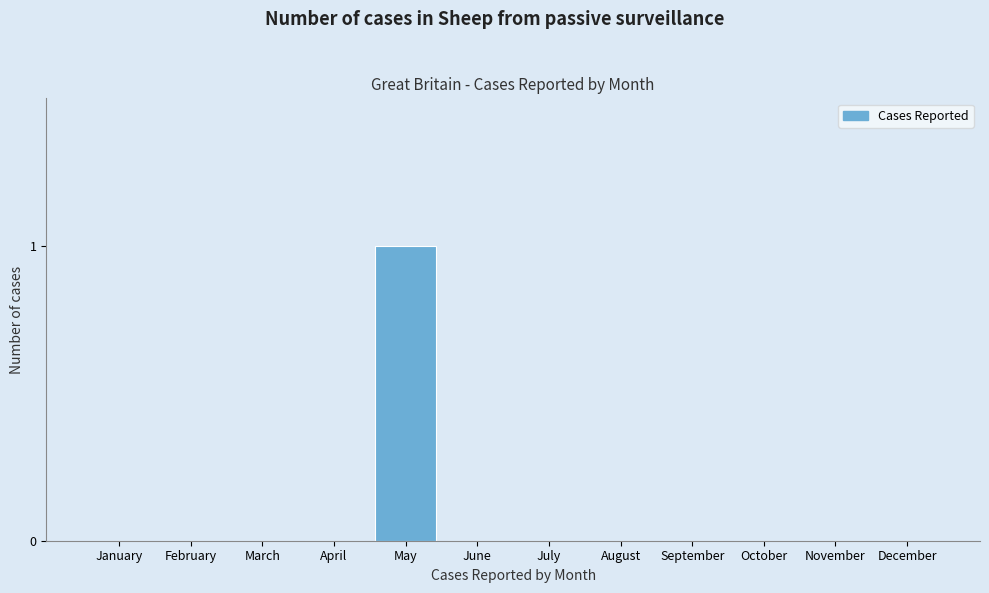

Reading left to right, extract all data points from this chart.

January=0	February=0	March=0	April=0	May=1	June=0	July=0	August=0	September=0	October=0	November=0	December=0